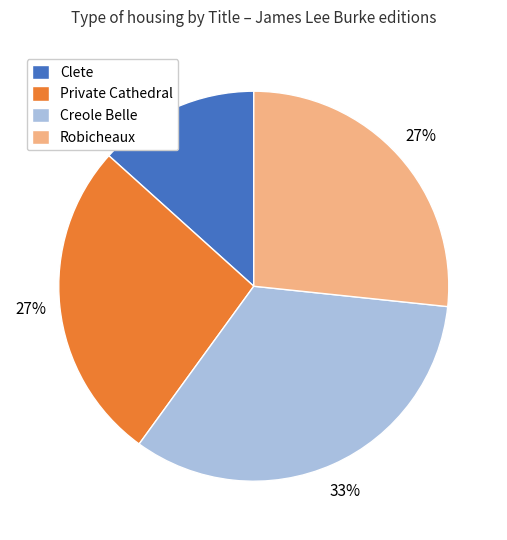

Is the sum of Robicheaux and Clete greater than half?

No